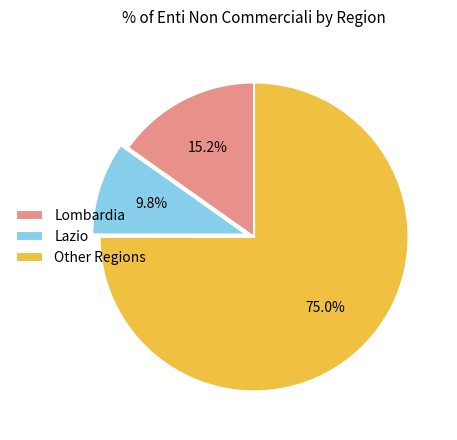

Count the number of slices in the pie.

3